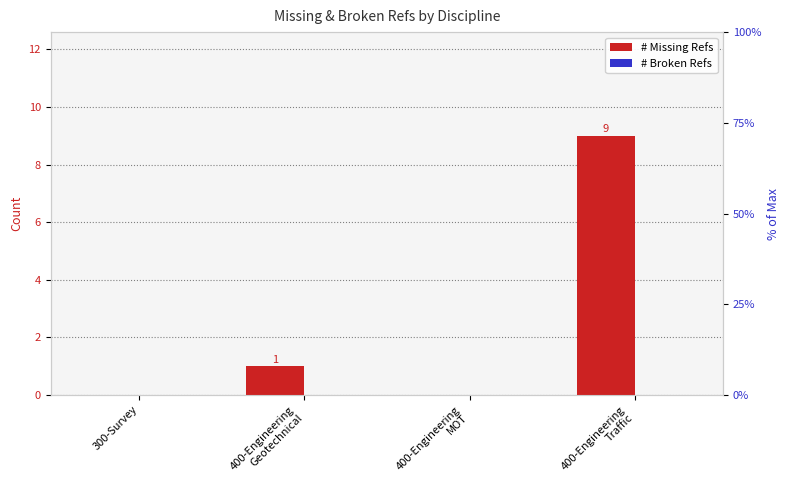

How many distinct data groups are displayed?

2